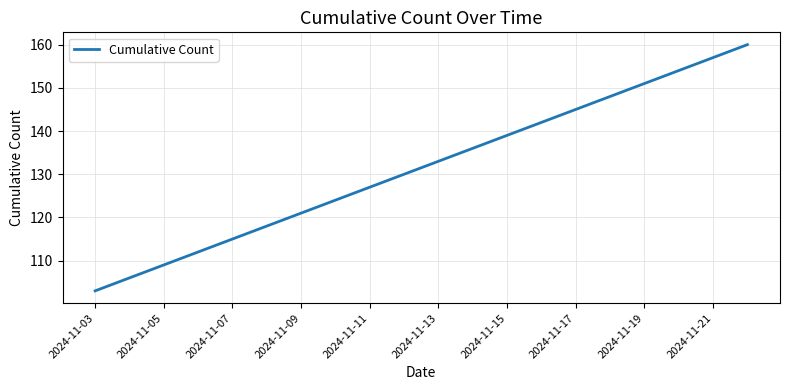

What is the difference between the maximum and minimum values?

57